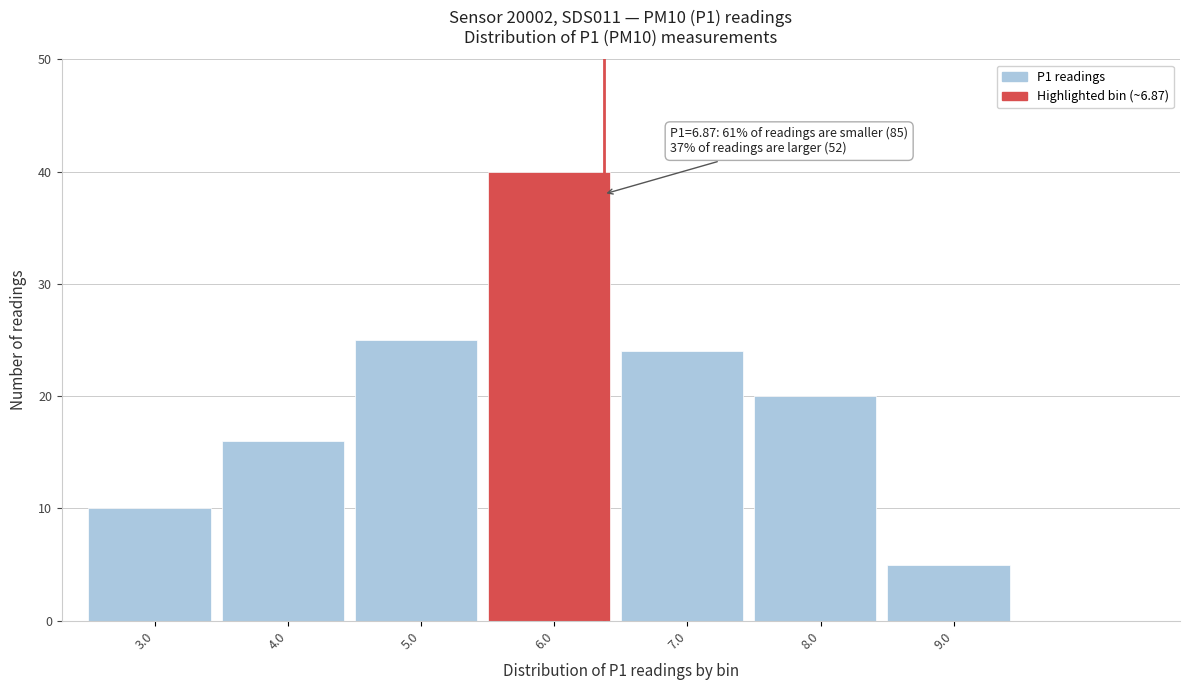

Reading left to right, what are all the values shown in this chart?

3.0=10	4.0=16	5.0=25	6.0=40	7.0=24	8.0=20	9.0=5